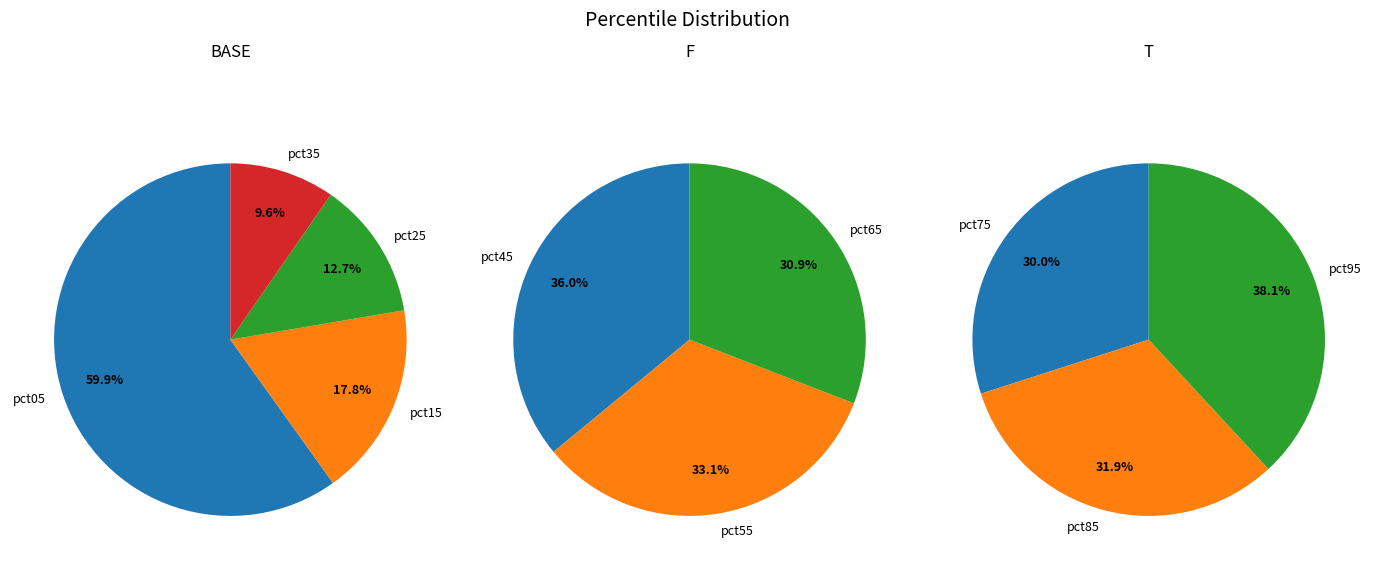

Count the number of slices in the pie.

10